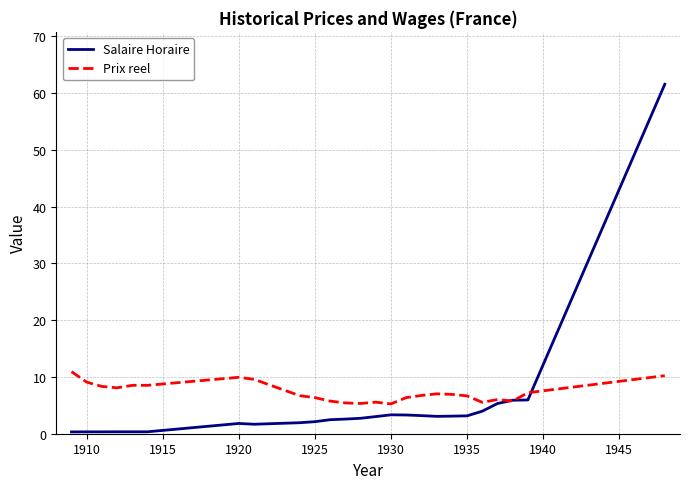

Which series has the largest range (max minus min)?

Salaire Horaire